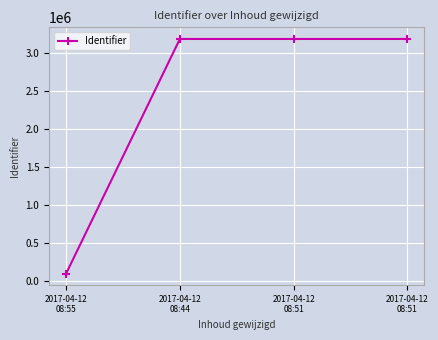

Which label corresponds to the largest value in the chart?

2017-04-12
08:51